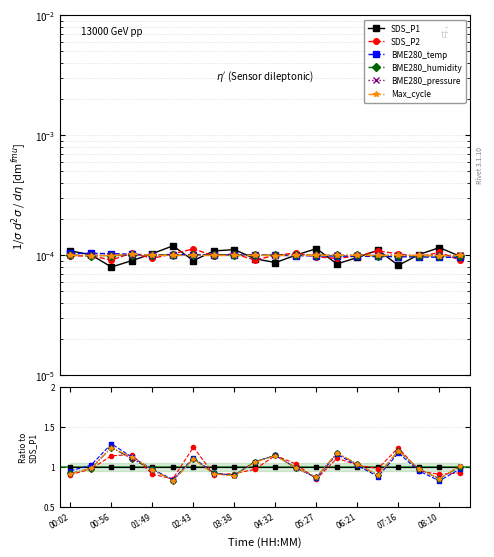

In SDS_P2, how many points are higher than both neighbors (excluding endpoints)?

5